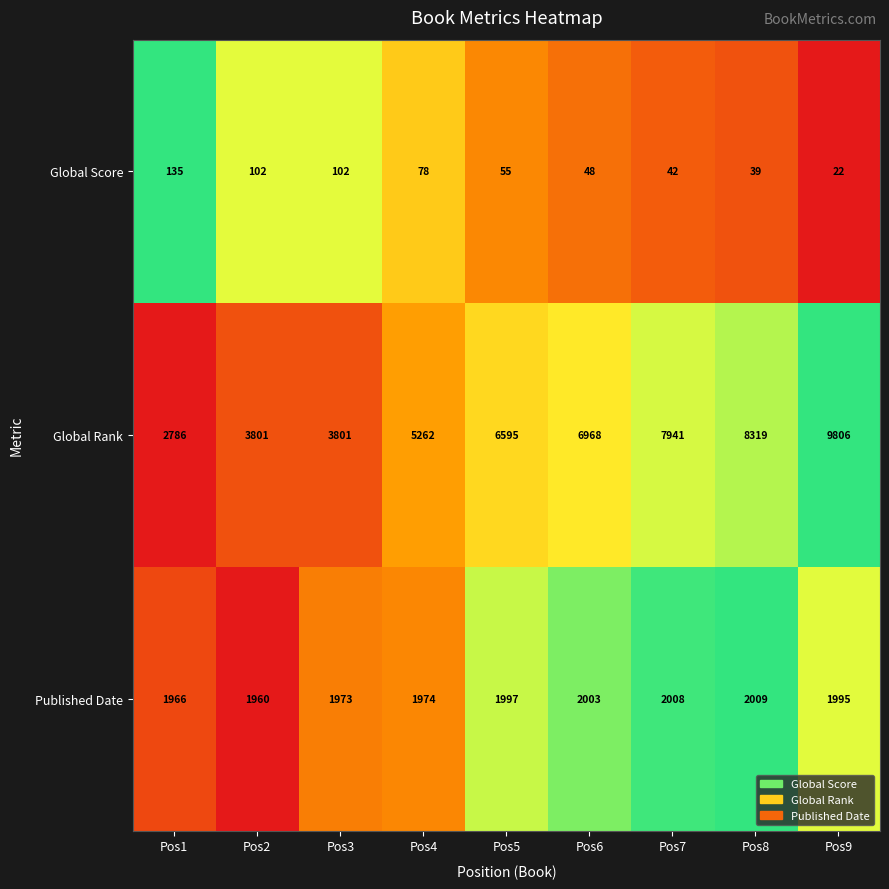

Which category has the highest value across all series?

Pos9